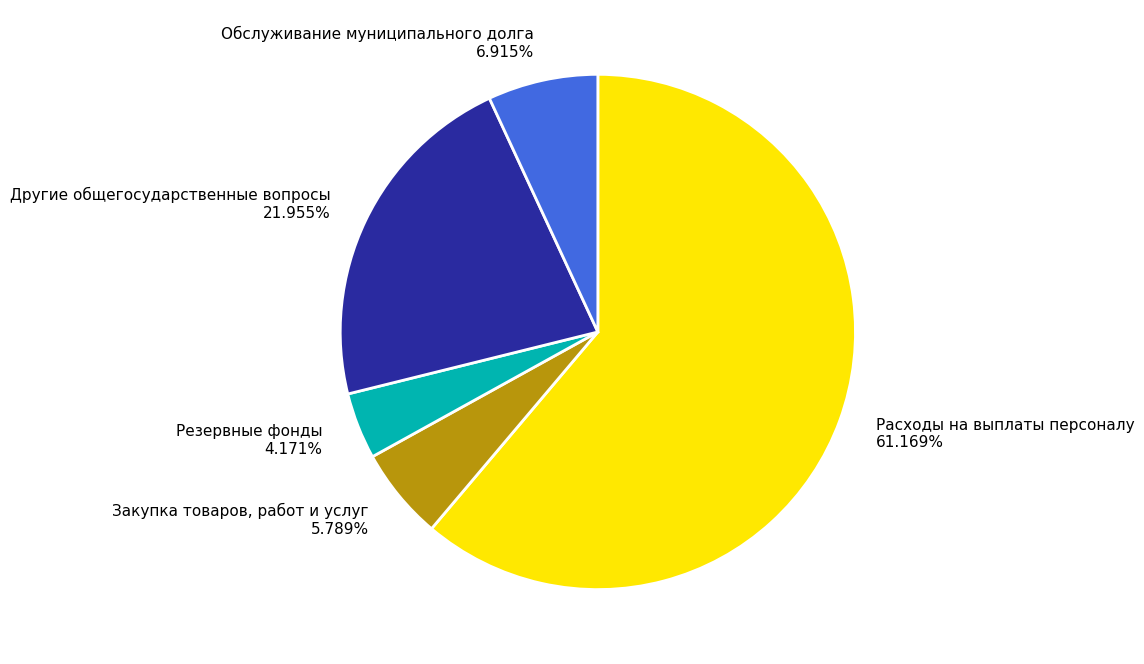

True or false: Обслуживание муниципального долга accounts for 7% of the total.

True